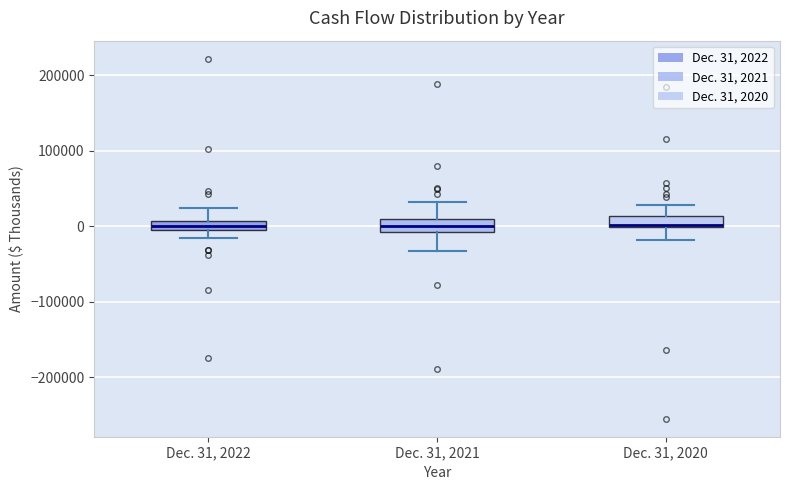

Where is the upper edge of the box for Dec. 31, 2022 on the y-axis? The values are not printed on the chart, so give them approximately, as read against the axis.

10000